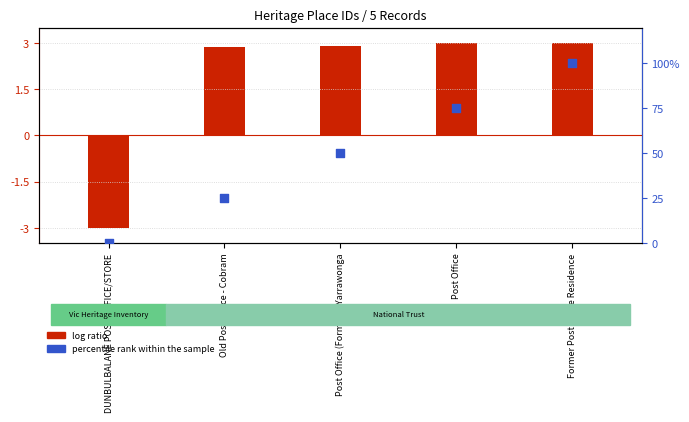

What is the total value across all series at DUNBULBALANE POST OFFICE/STORE?

-3.0